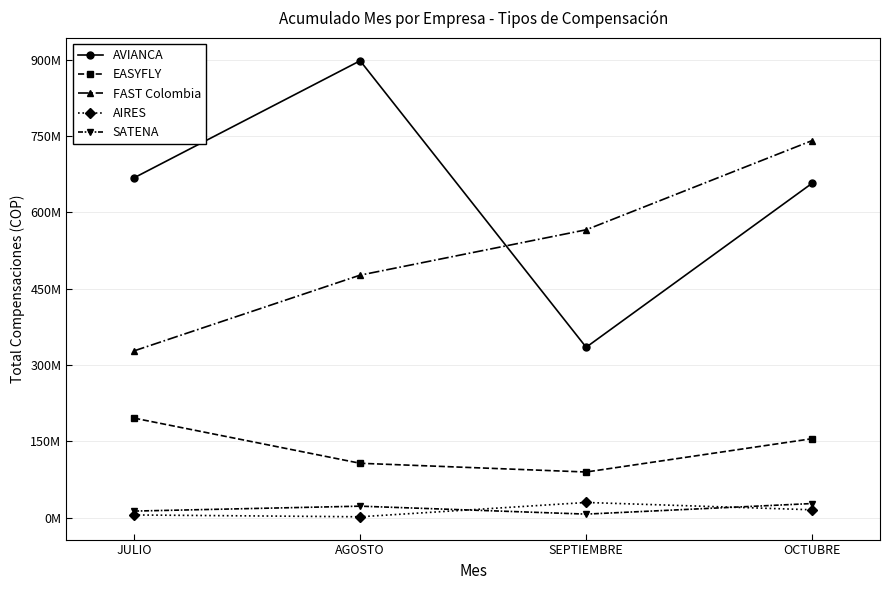

Where is AVIANCA nearest to the value 616579174?

OCTUBRE